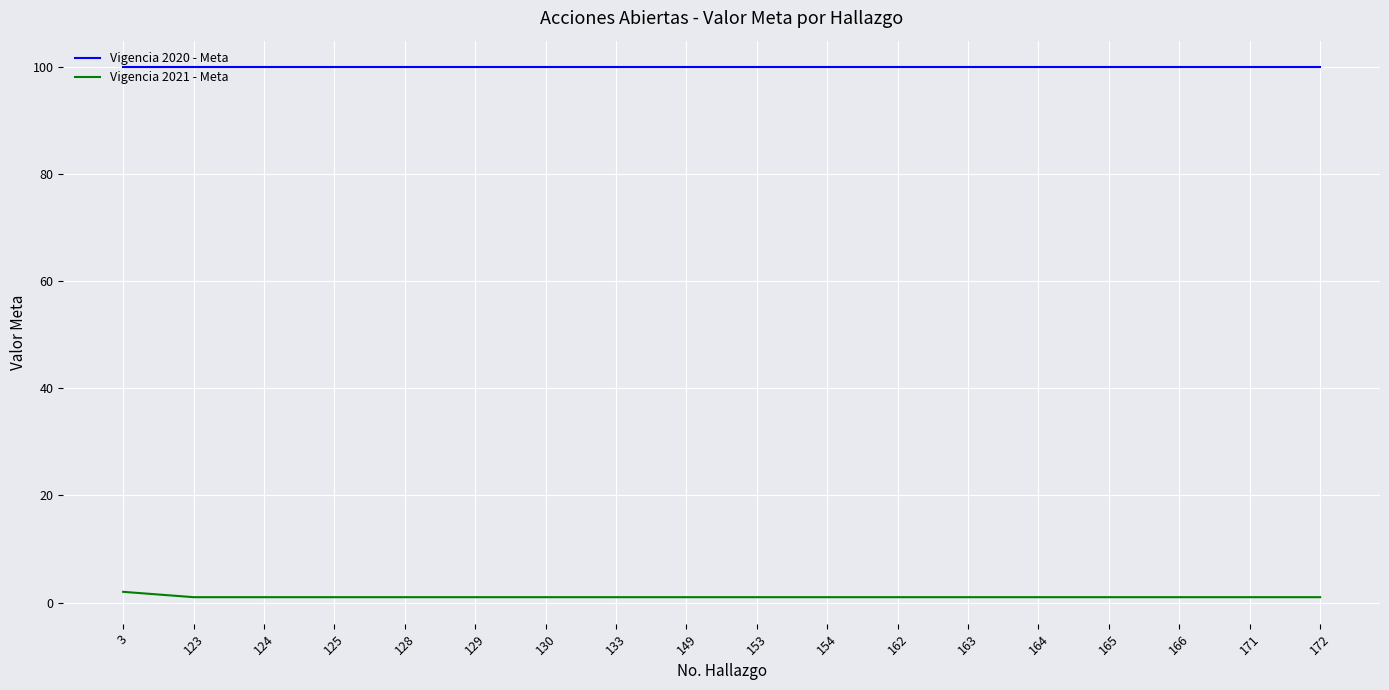

Which series has the largest range (max minus min)?

Vigencia 2021 - Meta